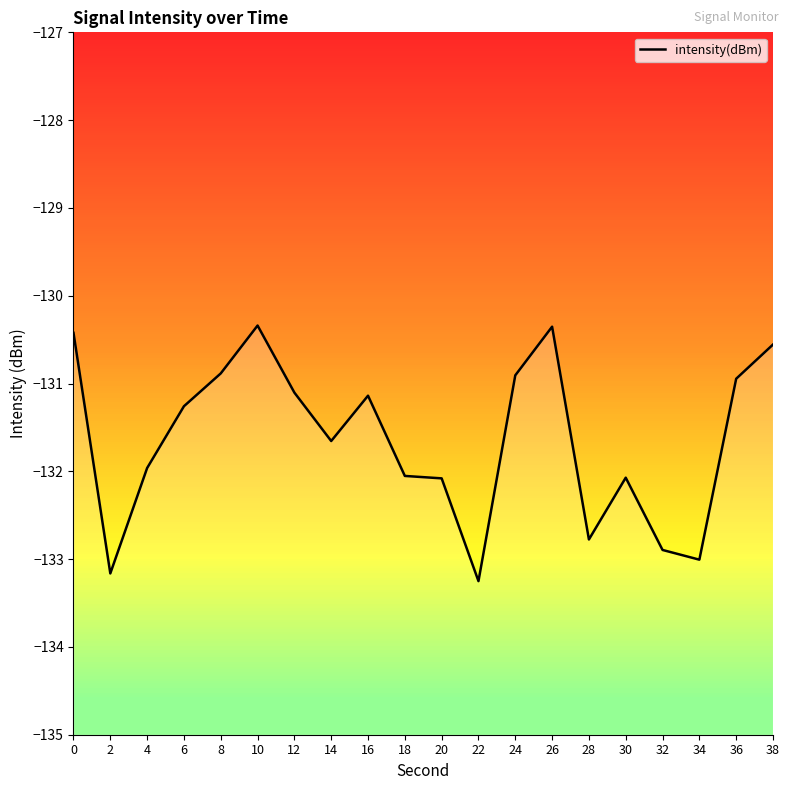

The chart shows a value of -132.0 at 4. True or false?

True